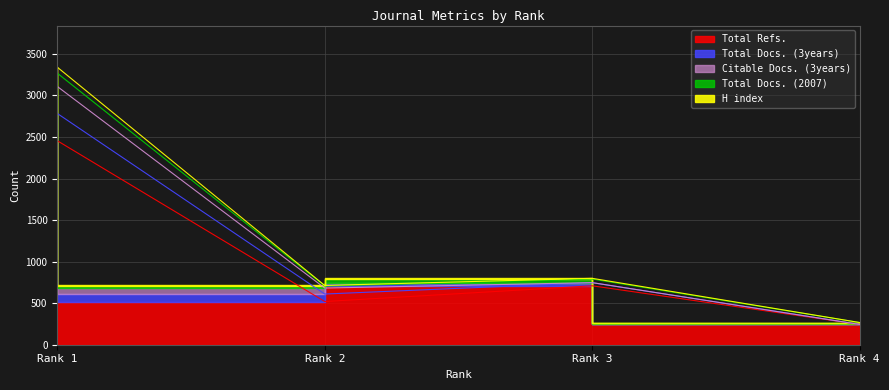

Is the value of H index at Rank 3 greater than the value of Total Docs. (3years) at Rank 2?

Yes